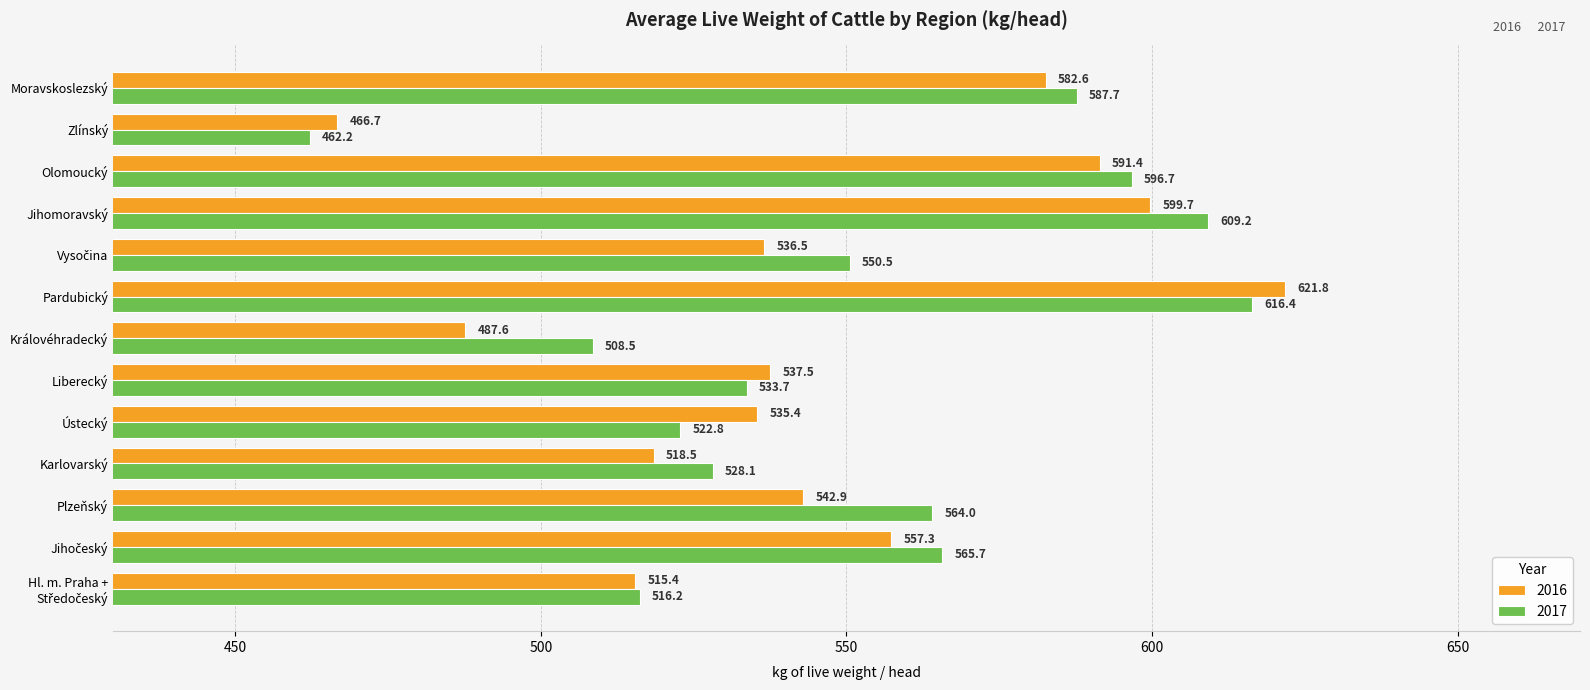

What is the sum of all 2016 values?

7093.3